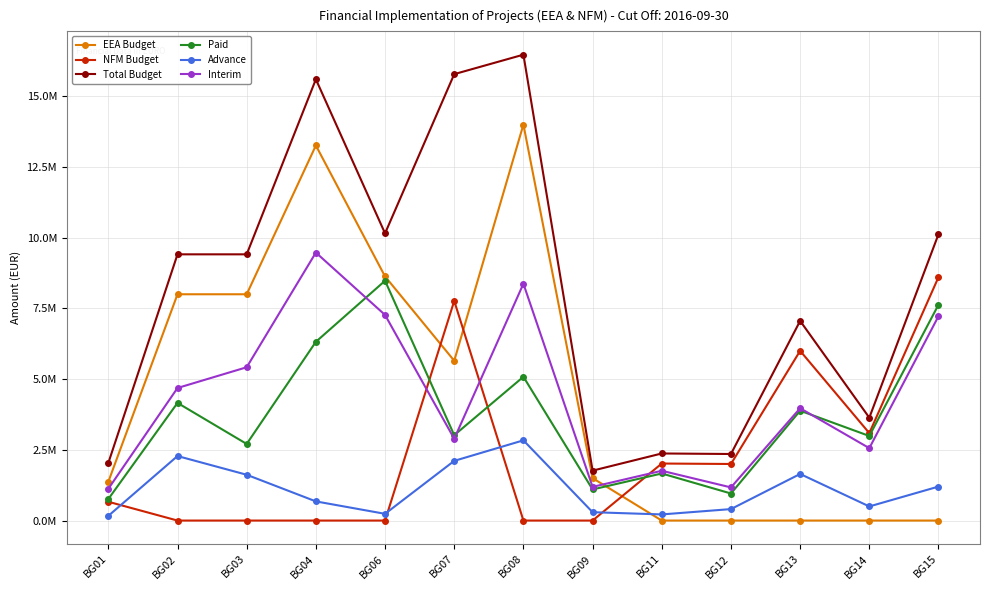

What is the difference between the second highest and second lowest values in the Paid series?

6673405